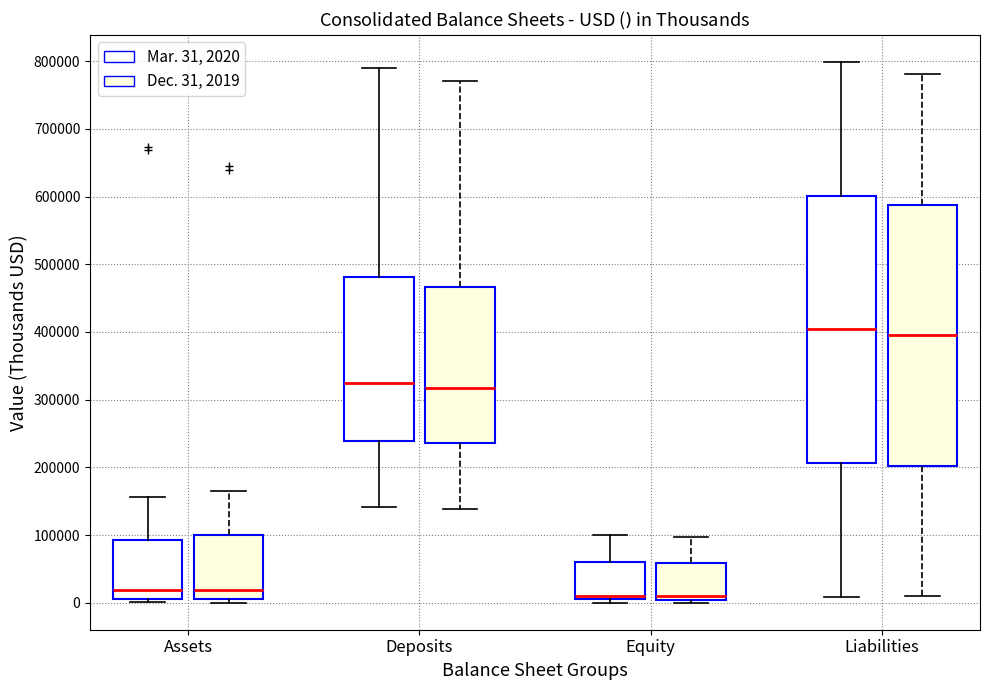

Where is the lower edge of the box for Deposits (Mar. 31, 2020) on the y-axis? The values are not printed on the chart, so give them approximately, as read against the axis.

240000